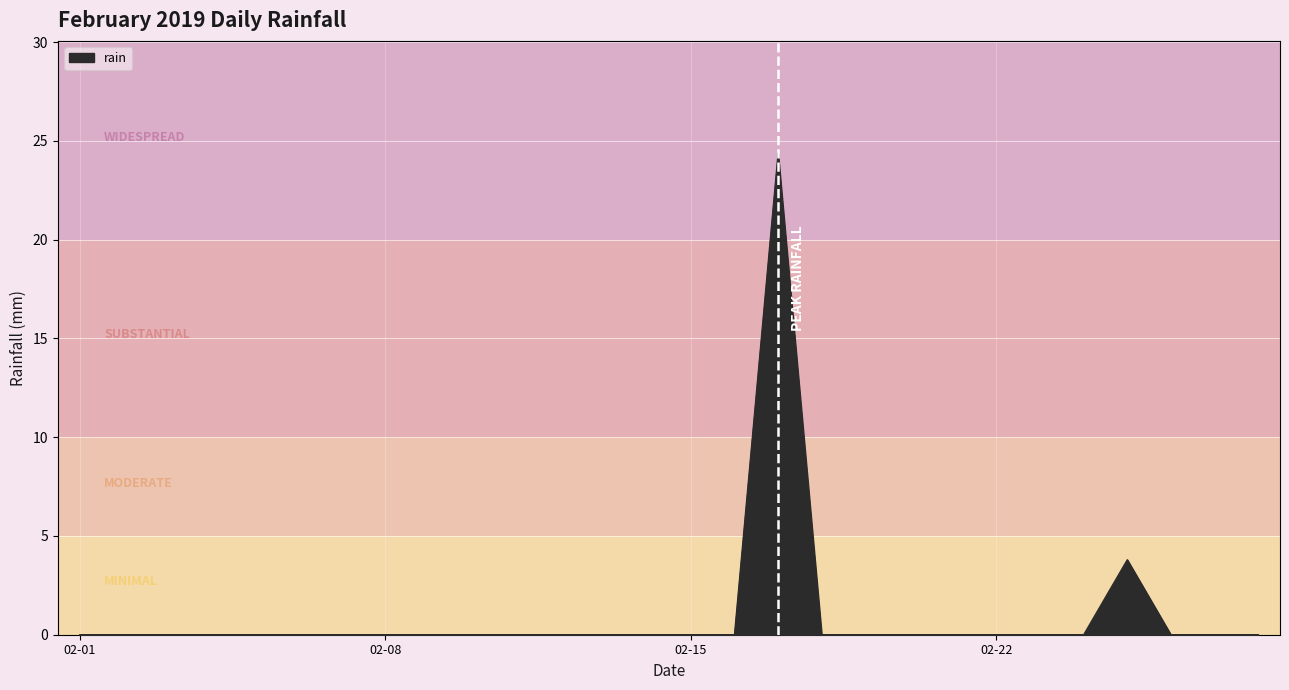

What is the difference between the maximum and minimum values?

24.4